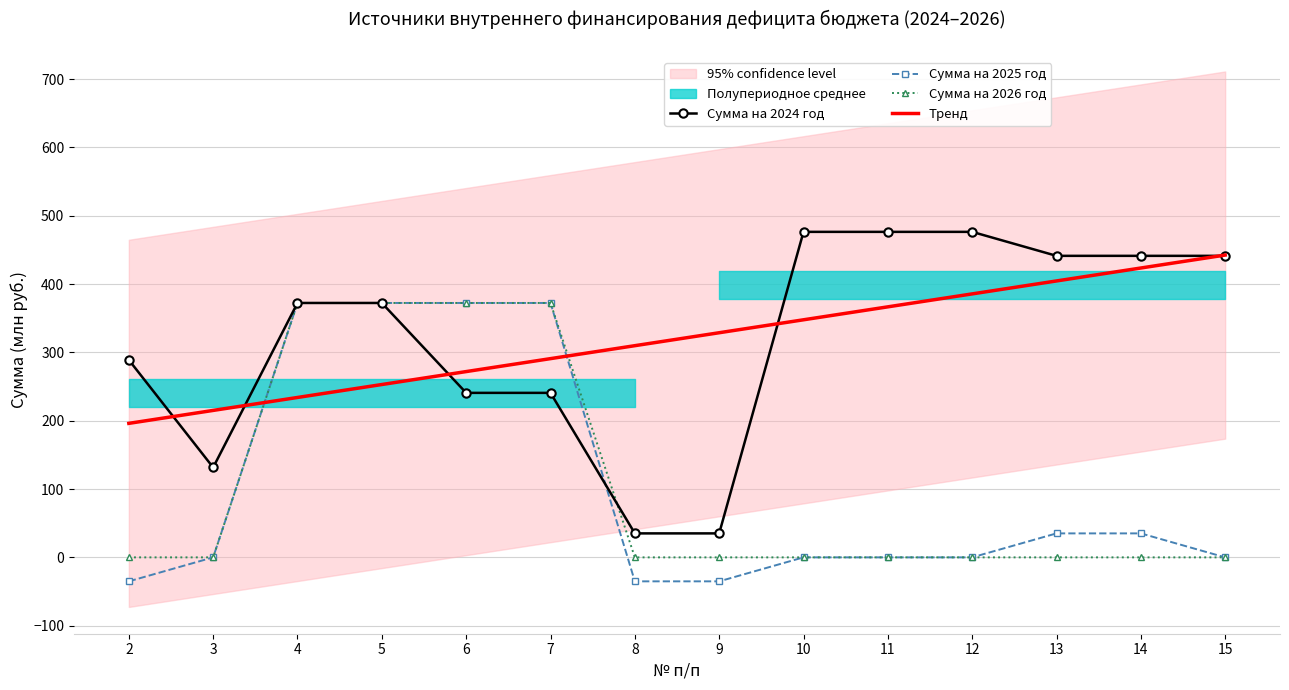

List the labels in order of Сумма на 2025 год value, largest first.

4, 5, 6, 7, 13, 14, 3, 10, 11, 12, 15, 2, 8, 9